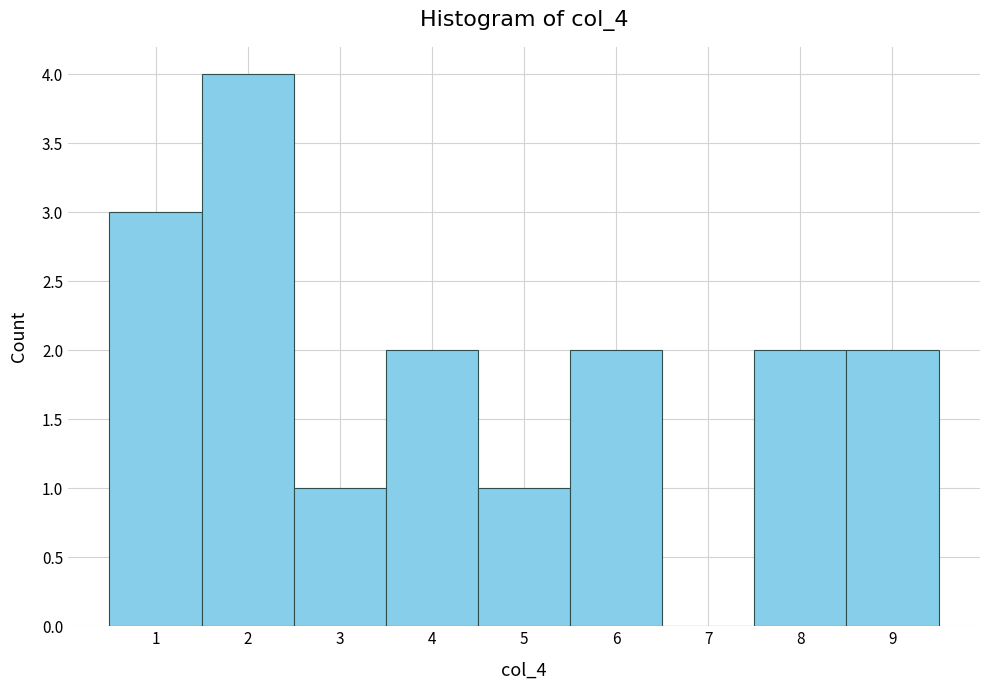

Over which range of the x-axis is the bar tallest?

1.5 to 2.5